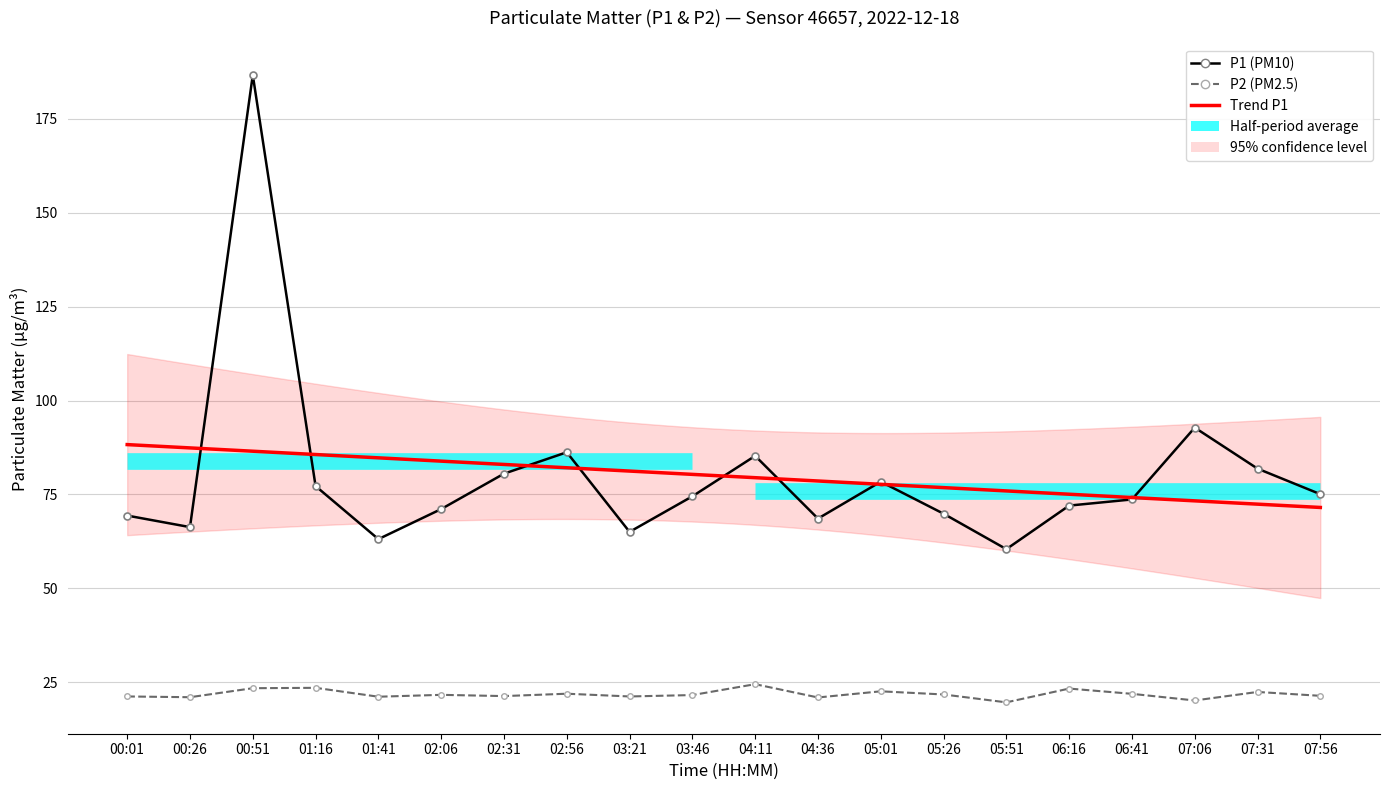

In P1, how many points are lower than both neighbors (excluding endpoints)?

5